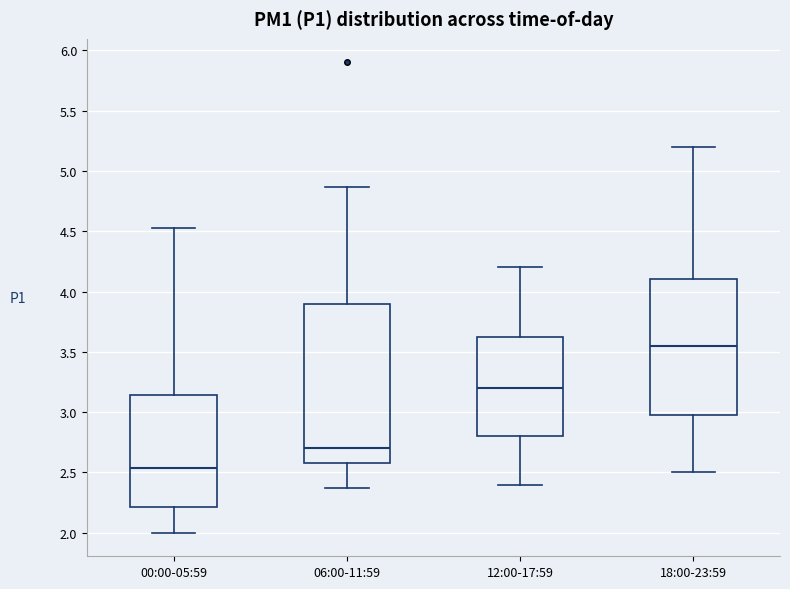

Reading left to right, read every box against the y-axis: the position of its median line, the range the box covers, and the ends of its whiskers. The values are not printed on the chart, so give them approximately, as read against the axis.

00:00-05:59: median 2.55, box 2.20 to 3.15, whiskers 2.00 to 4.55
06:00-11:59: median 2.70, box 2.60 to 3.90, whiskers 2.35 to 4.85
12:00-17:59: median 3.20, box 2.80 to 3.65, whiskers 2.40 to 4.20
18:00-23:59: median 3.55, box 3.00 to 4.10, whiskers 2.50 to 5.20